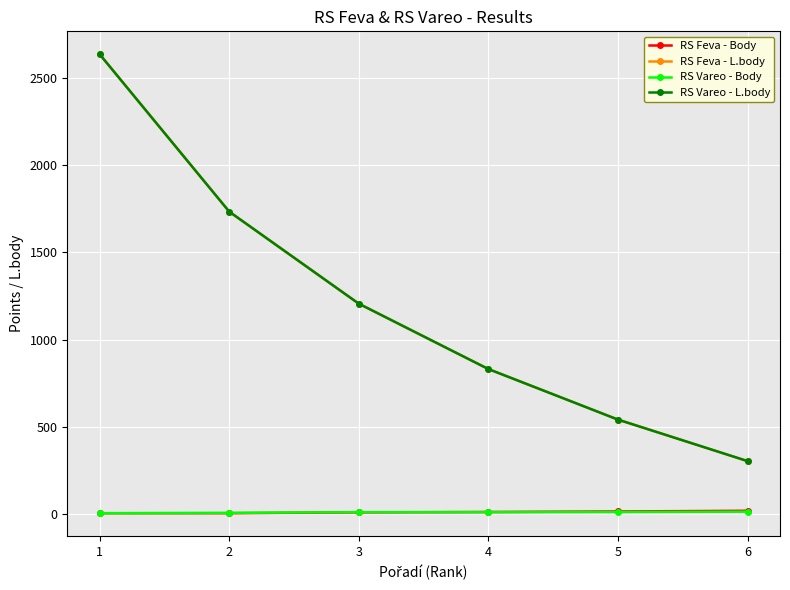

Count the RS Vareo - Body values in the range 6 to 11.

4